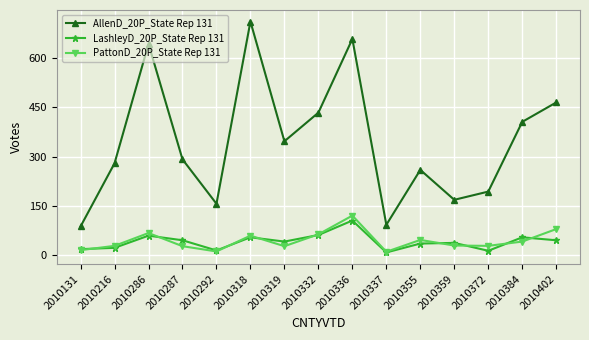

True or false: LashleyD_20P_State Rep 131 has a value of 23 at 2010216.

True